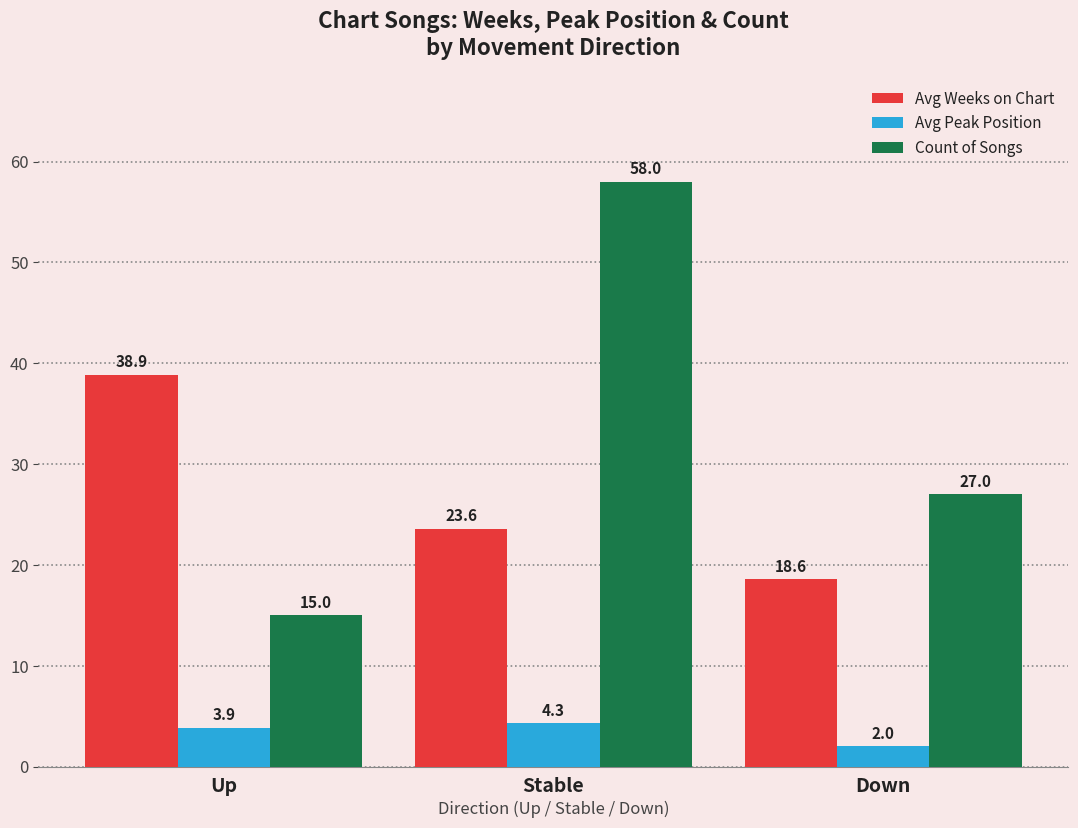

What is the difference between the highest and lowest values at Up?

35.0